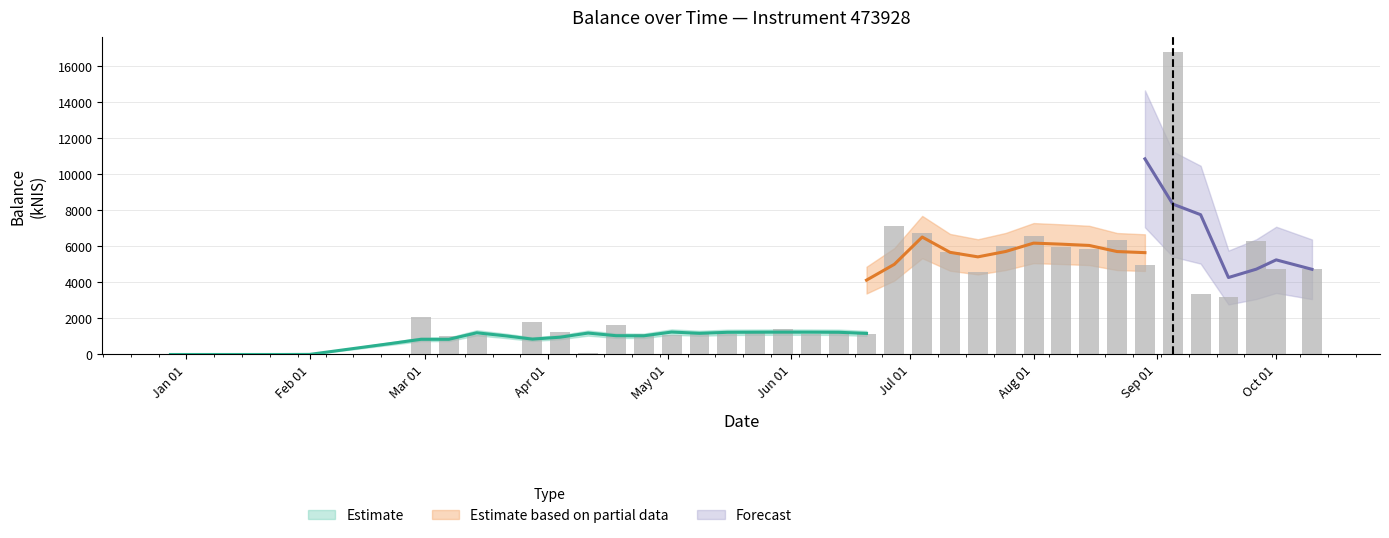

The value at 2024-05-09 is 1746.9. True or false?

False